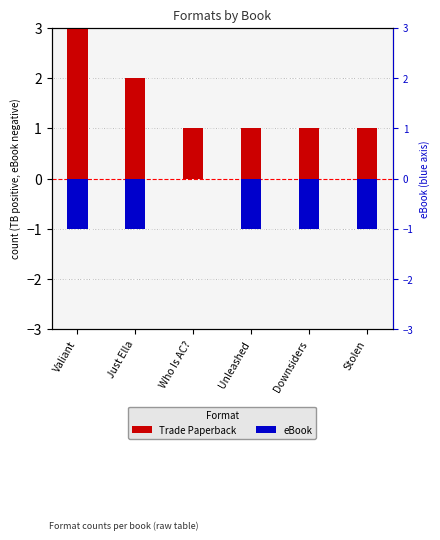

What is the sum of all eBook values?

-5